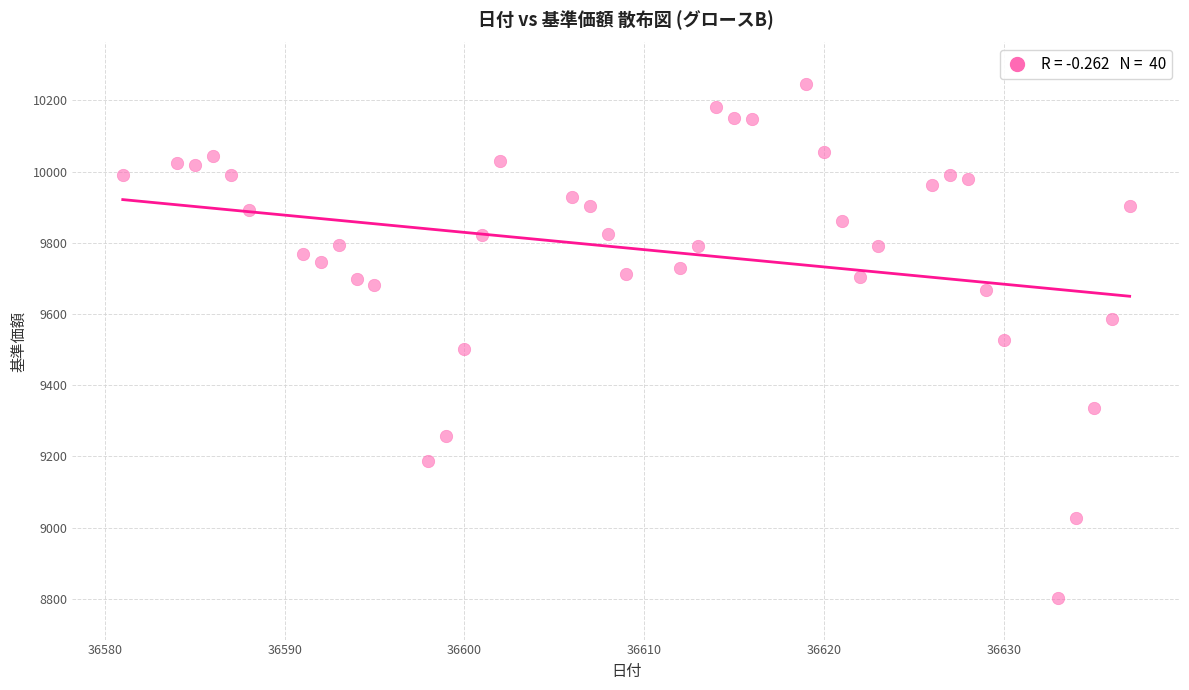

What is the range of Y values (max minus min)?

1446